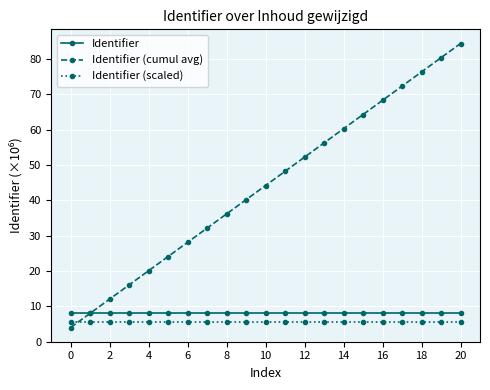

What is the value of the Identifier (scaled) point at the 11th from the left?

5.6